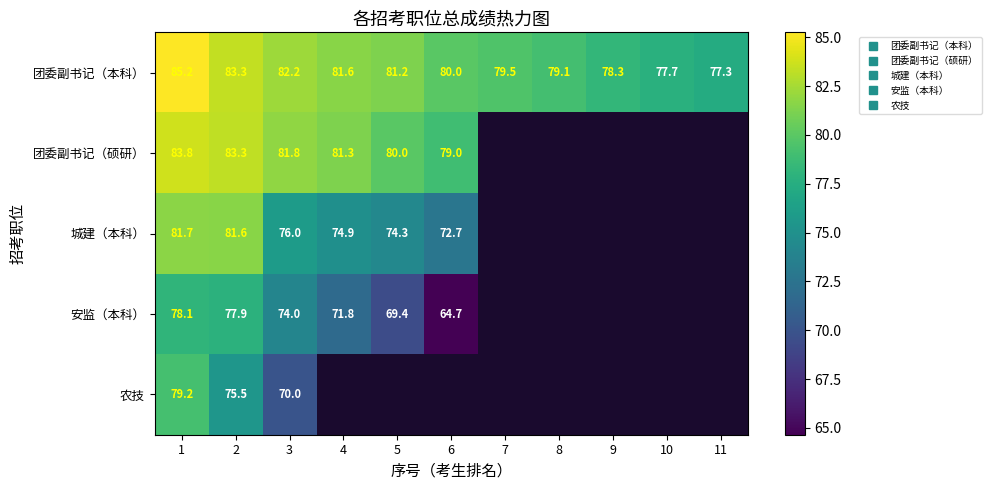

What is the difference between the maximum and minimum values in the 团委副书记（硕研） series?

4.8